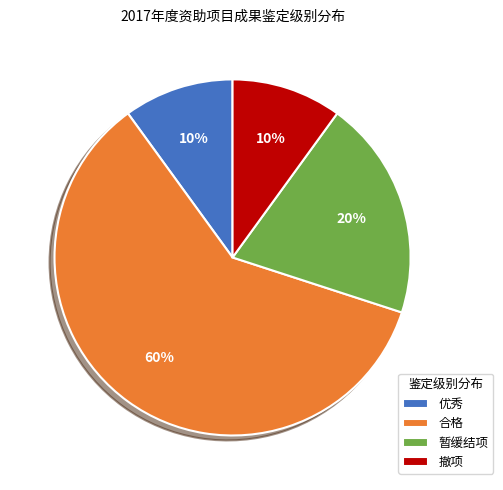

To the nearest percent, what percentage of the pie is 合格?

60%